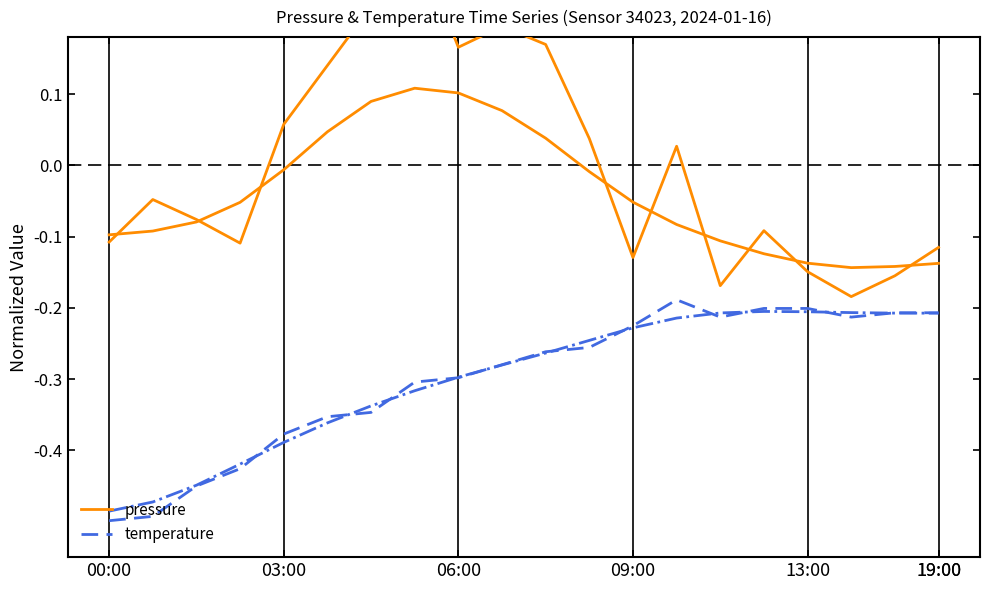

Is it true that temperature equals -0.4 at 09:00?

False